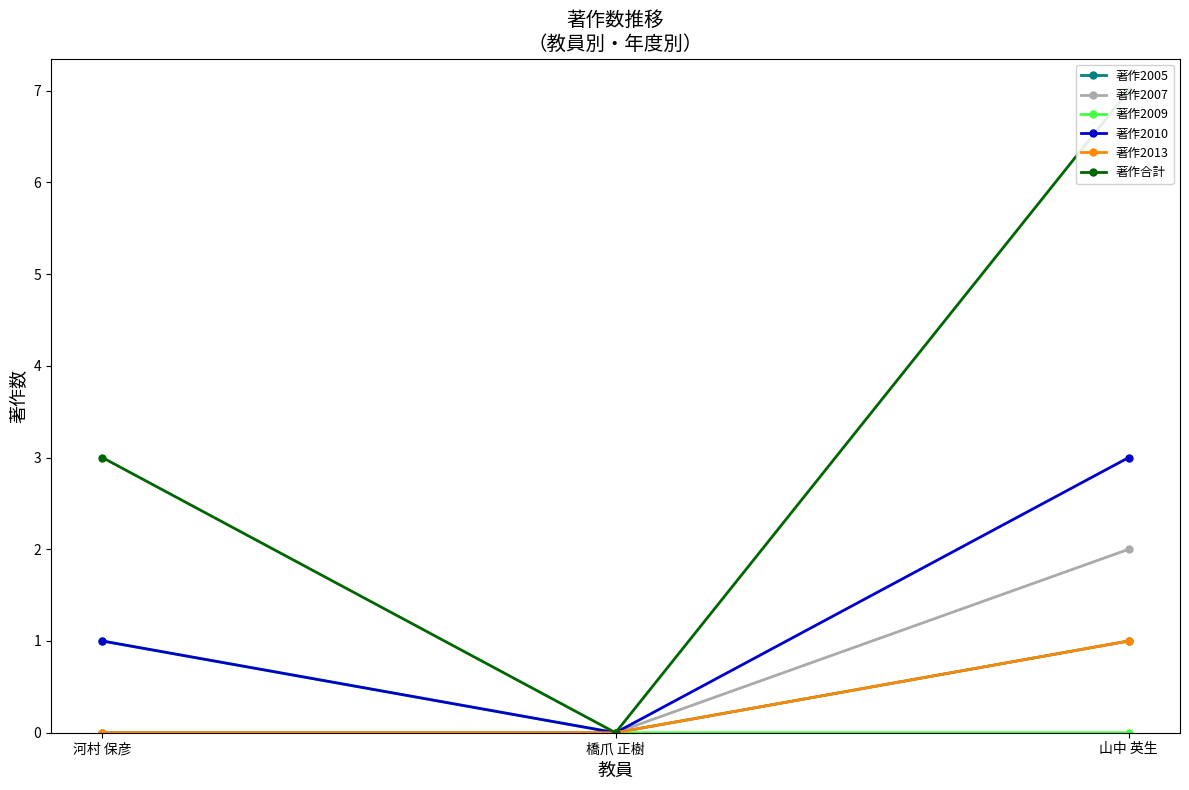

What is the label of the 3rd point from the left?

山中 英生